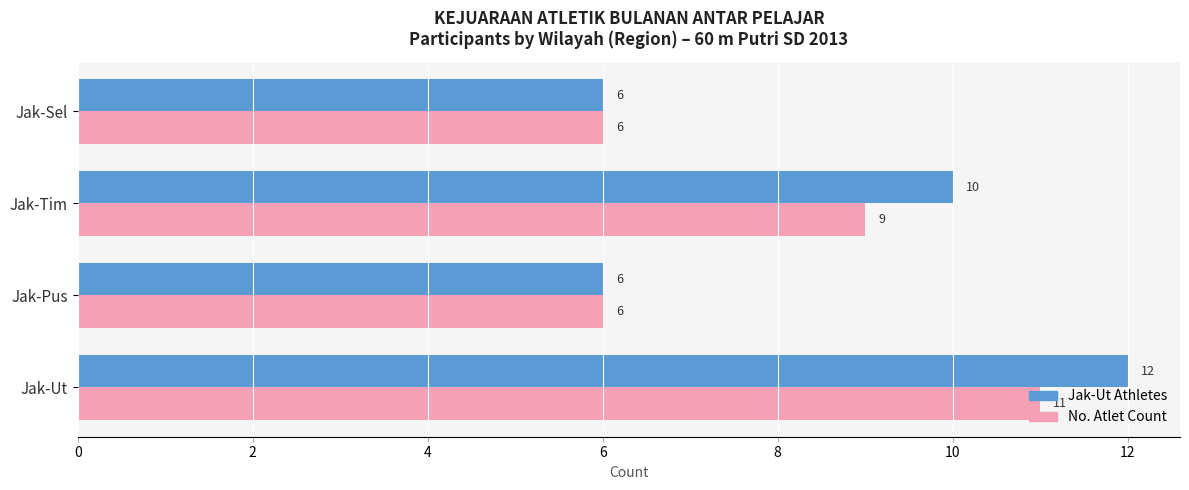

What is the highest value of the No. Atlet Count series?

11